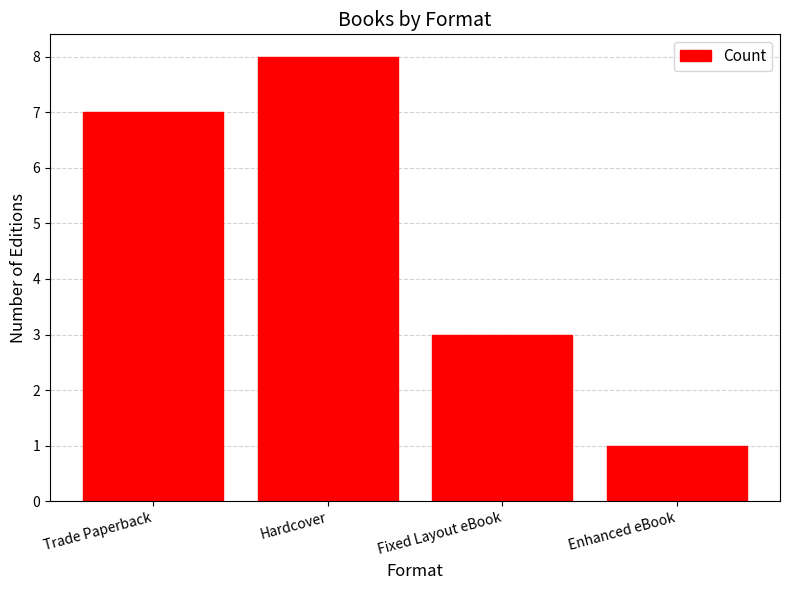

Is it true that the value at Fixed Layout eBook is 5?

False